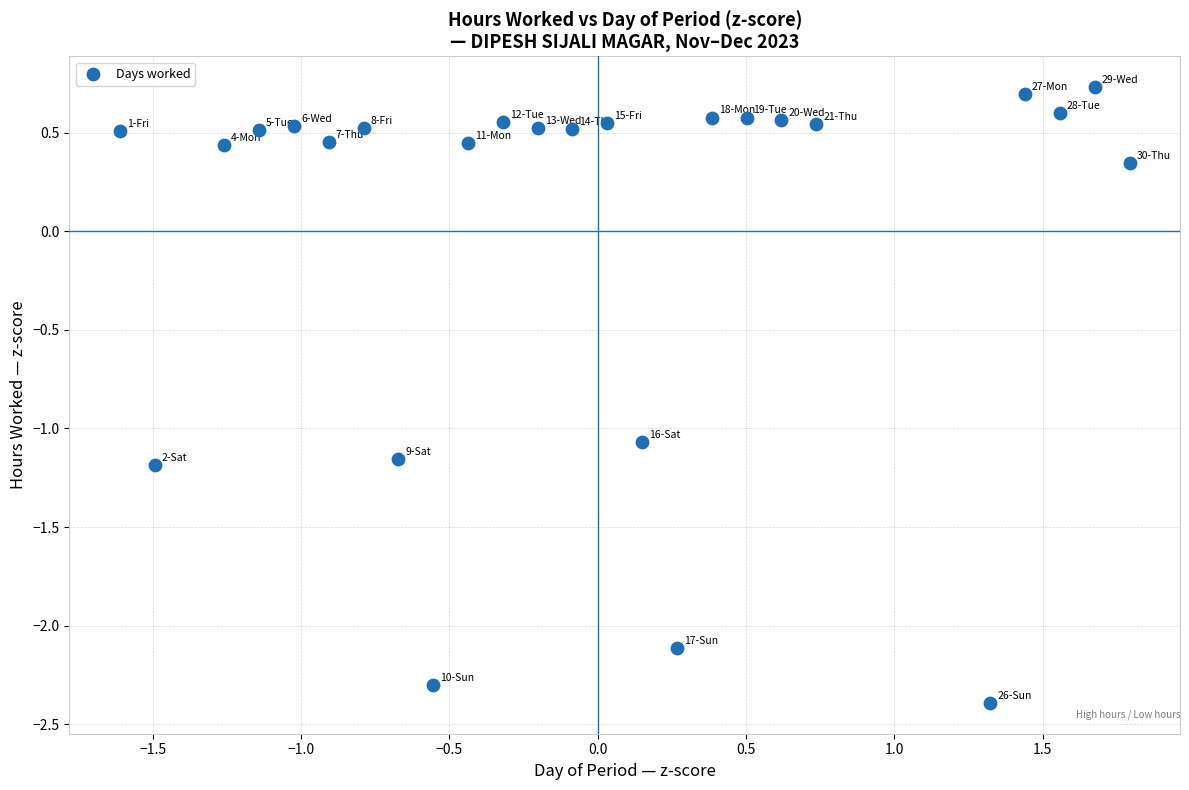

What is the range of Y values (max minus min)?

3.1